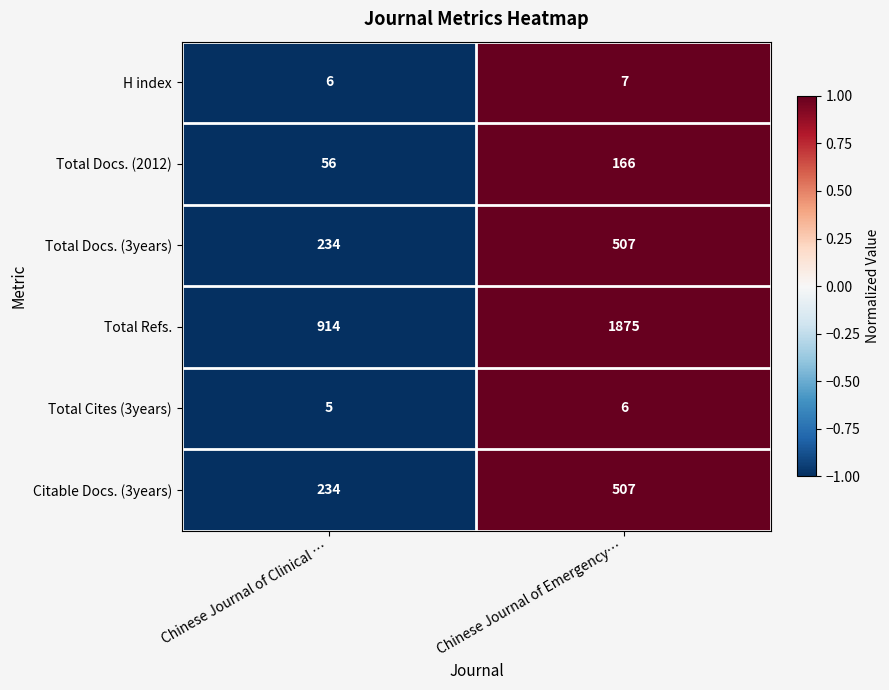

Reading left to right, list all the values displayed in this chart.

H index: Chinese Journal of Clinical …=6	Chinese Journal of Emergency…=7
Total Docs. (2012): Chinese Journal of Clinical …=56	Chinese Journal of Emergency…=166
Total Docs. (3years): Chinese Journal of Clinical …=234	Chinese Journal of Emergency…=507
Total Refs.: Chinese Journal of Clinical …=914	Chinese Journal of Emergency…=1875
Total Cites (3years): Chinese Journal of Clinical …=5	Chinese Journal of Emergency…=6
Citable Docs. (3years): Chinese Journal of Clinical …=234	Chinese Journal of Emergency…=507